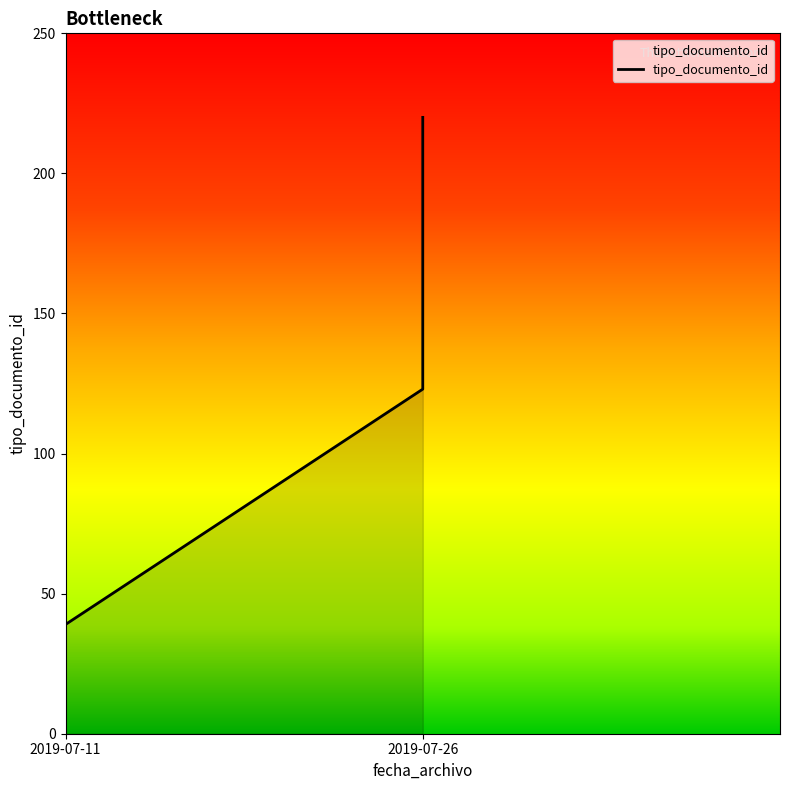

List the labels in order of value, smallest first.

2019-07-11, 2019-07-11, 2019-07-11, 2019-07-11, 2019-07-11, 2019-07-26, 2019-07-26